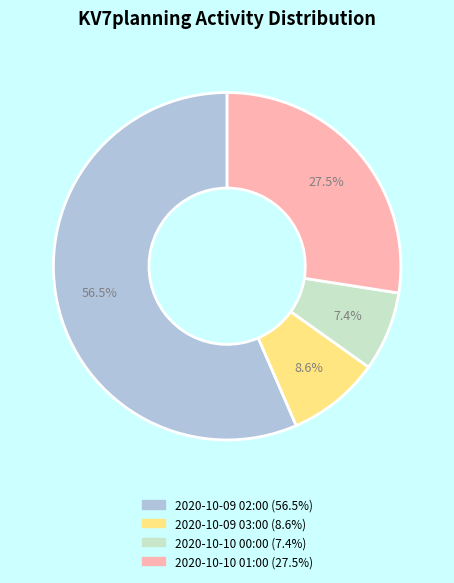

Which slice is the smallest?

2020-10-10 00:00